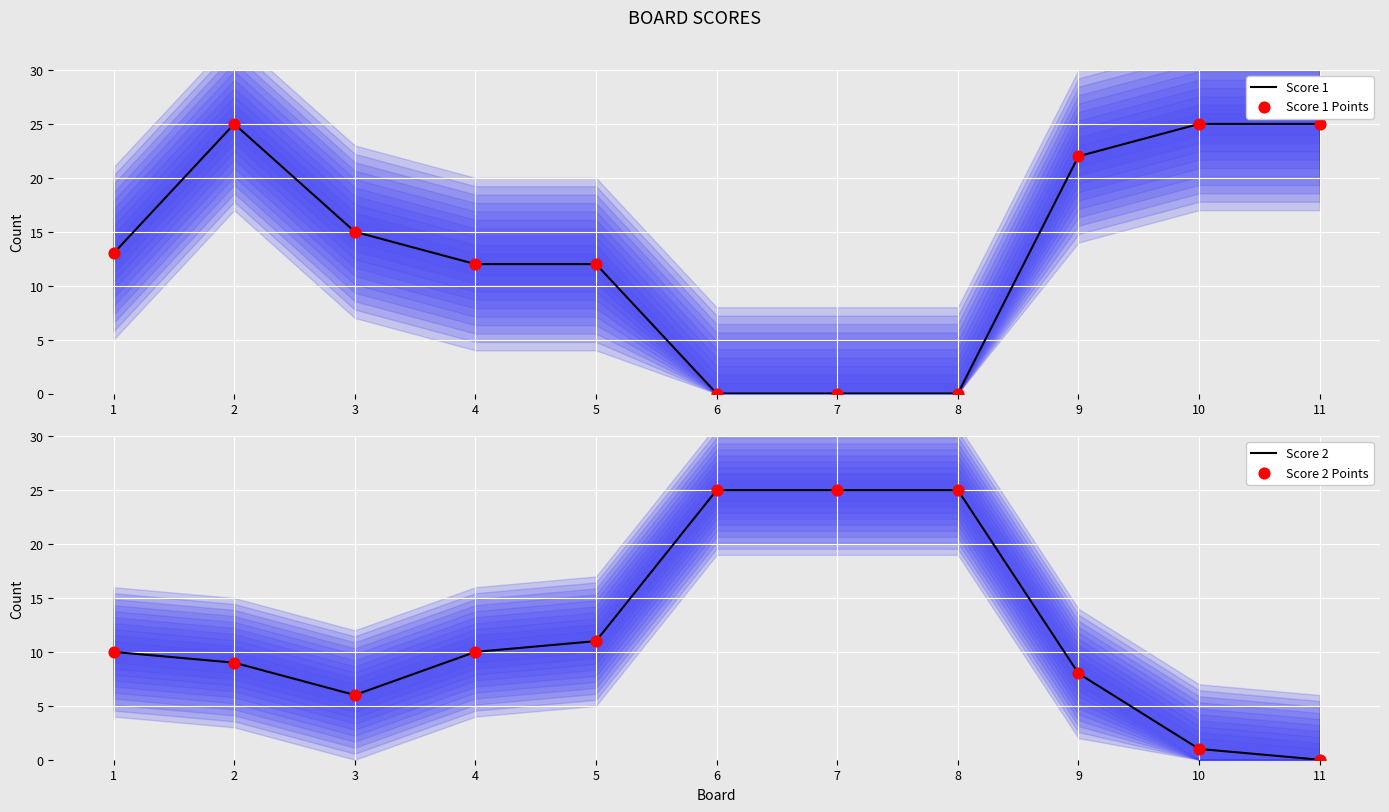

What are all the series names shown in the legend?

Score 1, Score 1 Points, Score 2, Score 2 Points